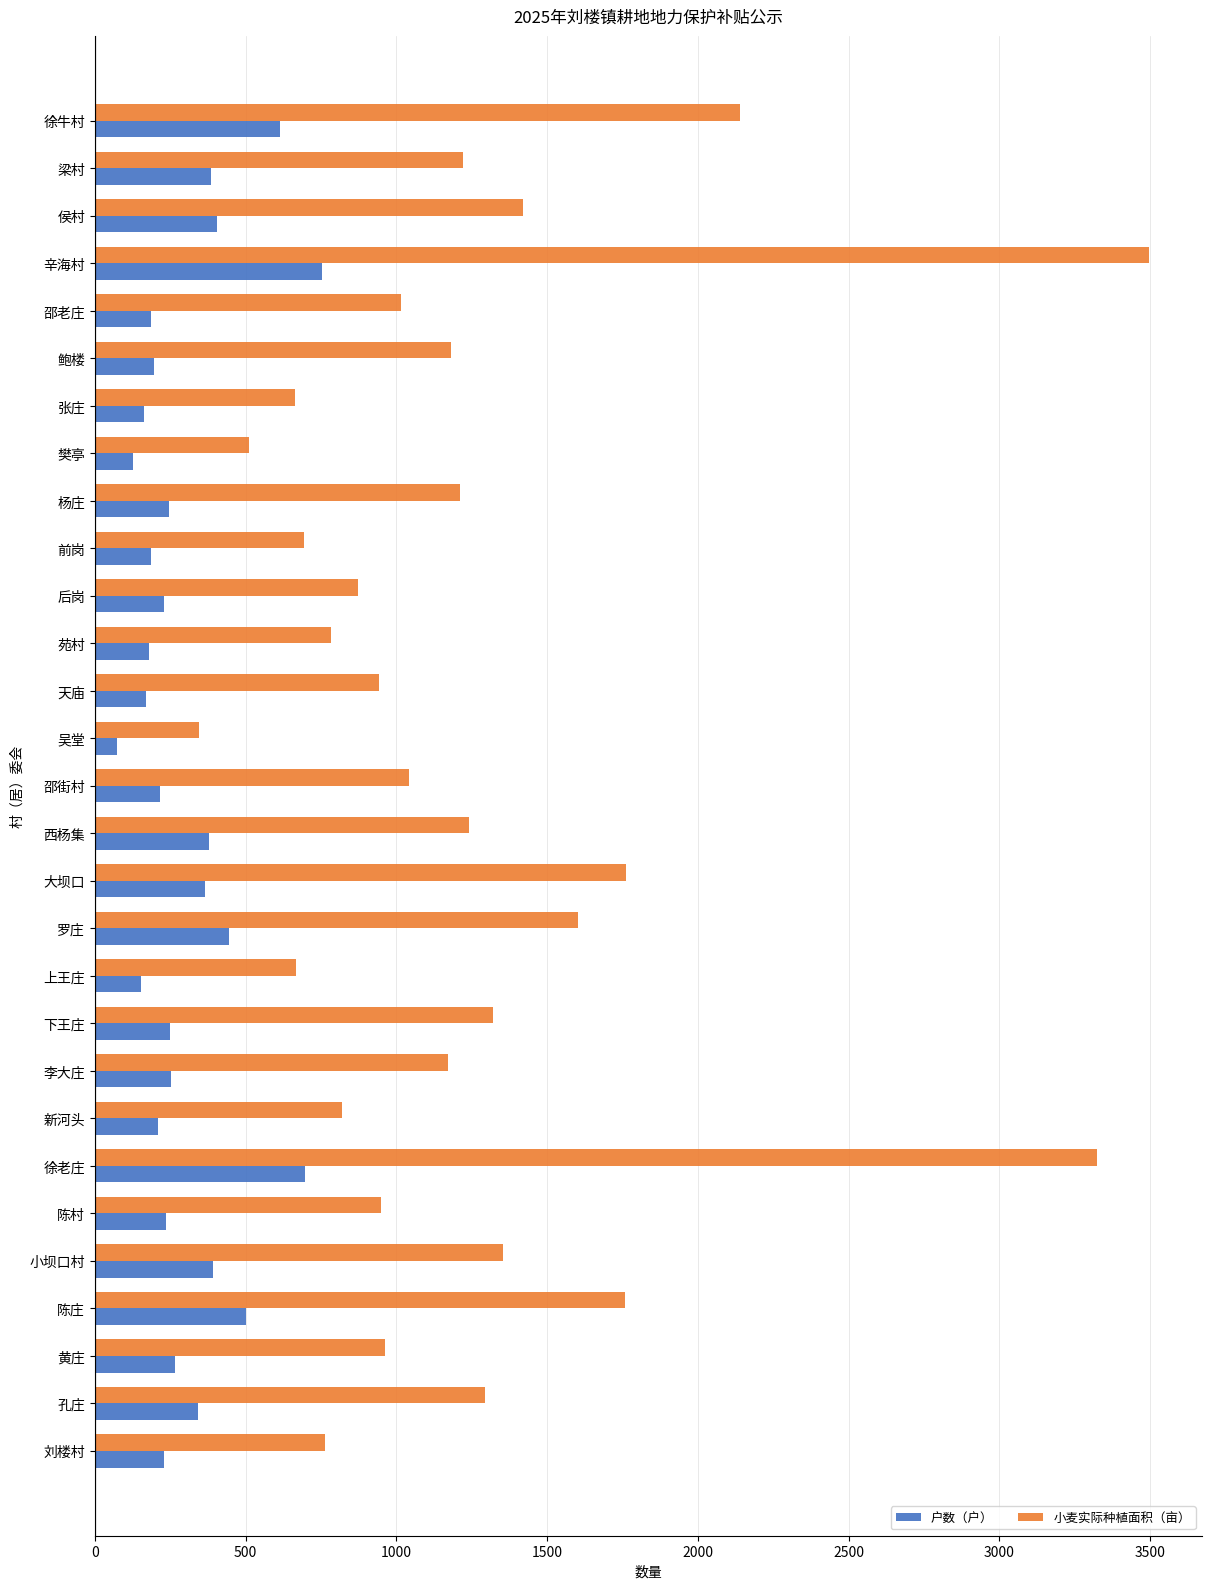

How many distinct data groups are displayed?

2